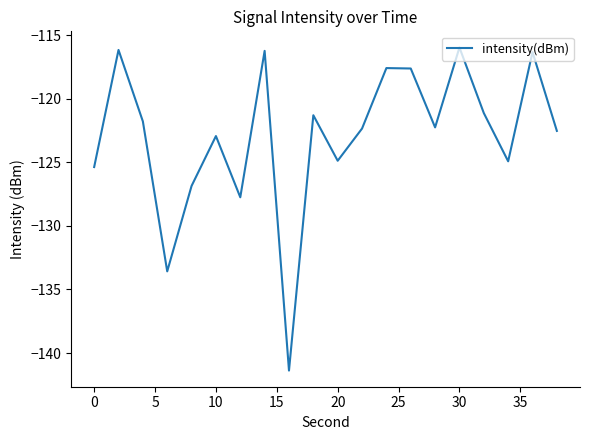

What is the difference between the maximum and minimum values?

25.4